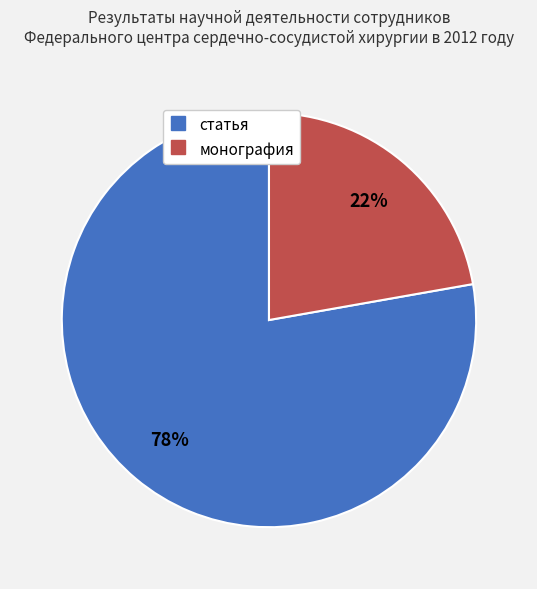

How many slices are in this pie chart?

2